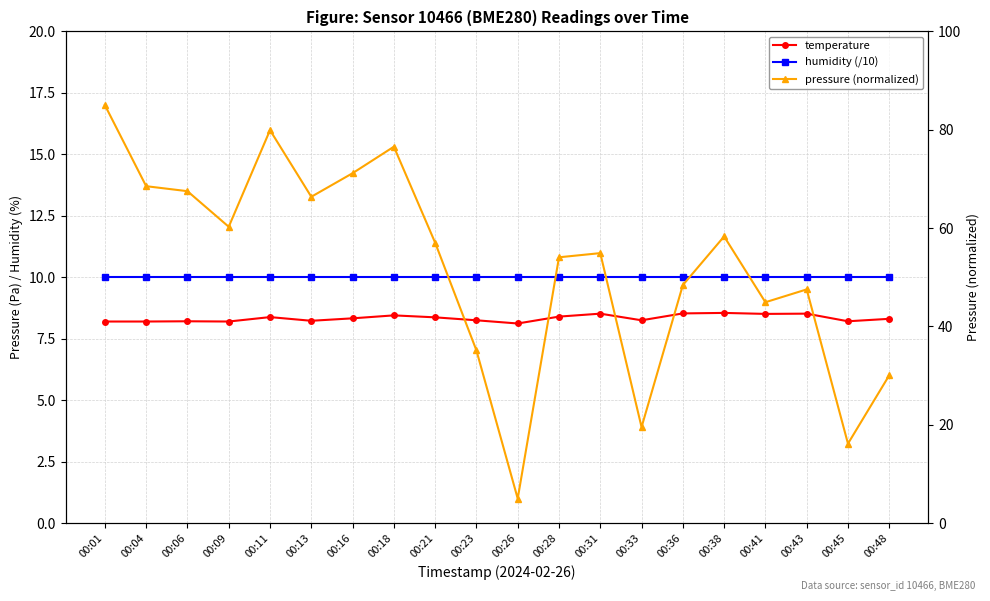

Which has a higher value, 00:09 or 00:16?

00:16